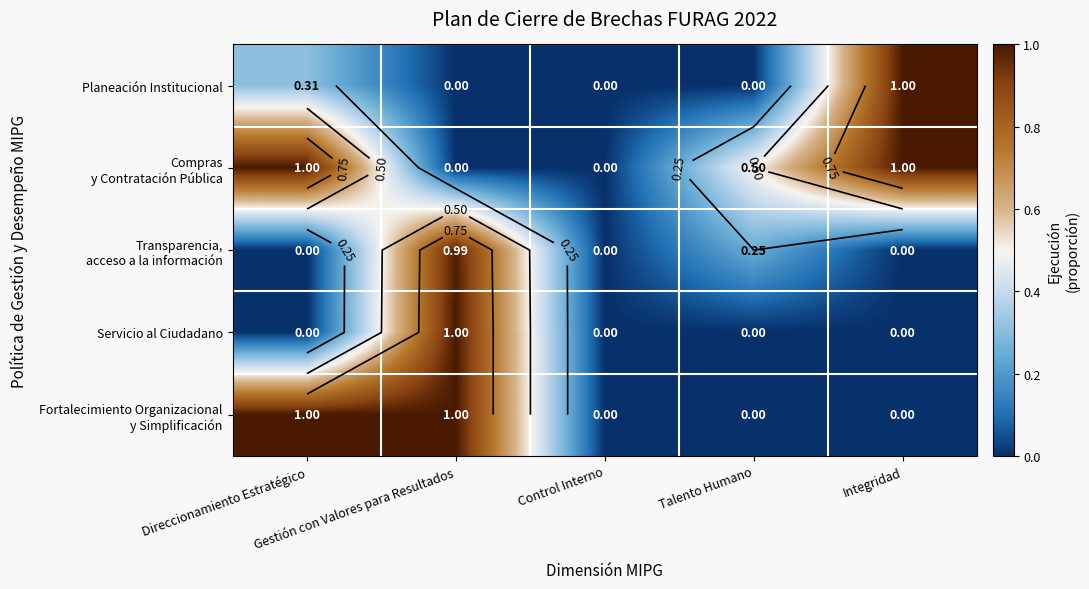

True or false: Planeación Institucional has a value of -0.3 at Control Interno.

False